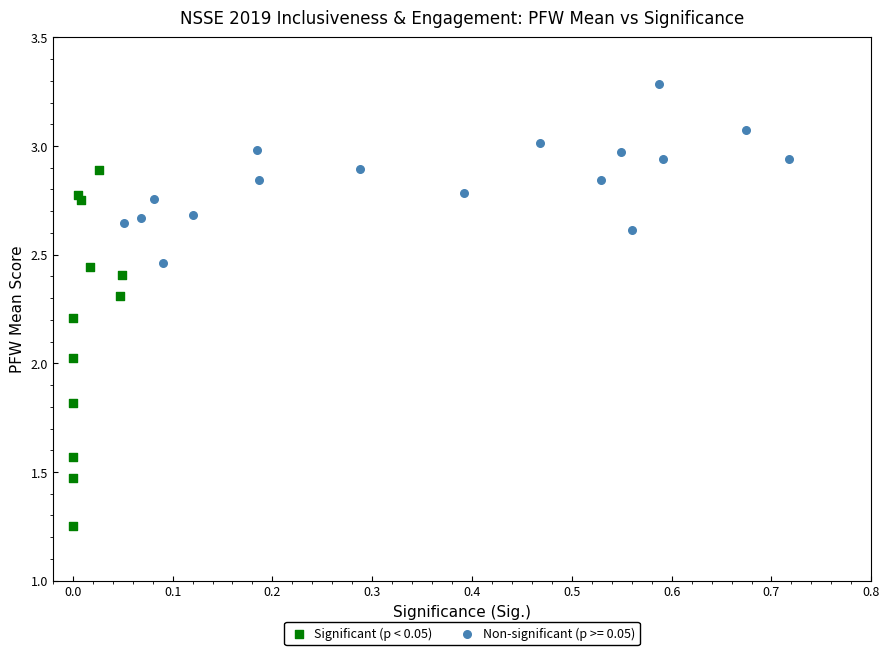

Which series reaches the minimum Y coordinate?

Significant (p < 0.05)